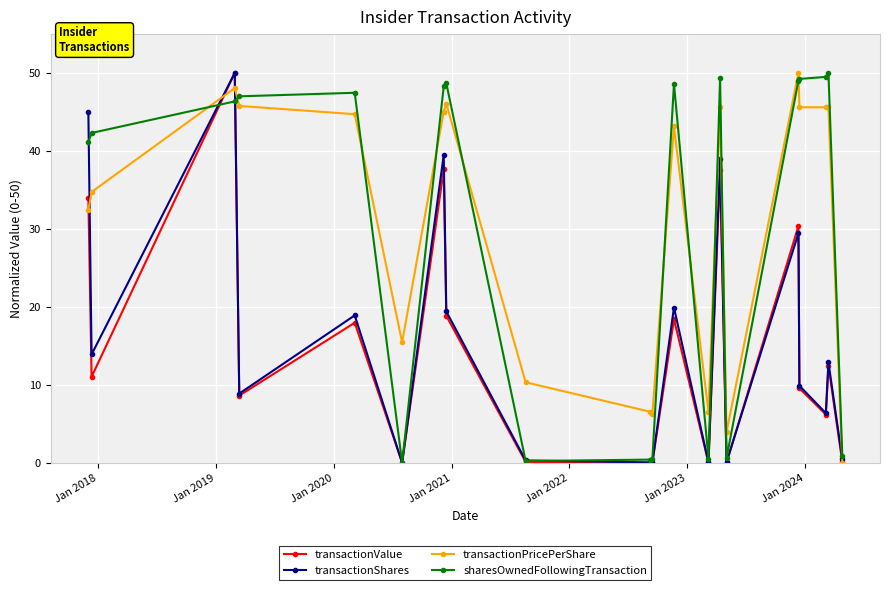

Is this an area chart (filled region under the line)?

No